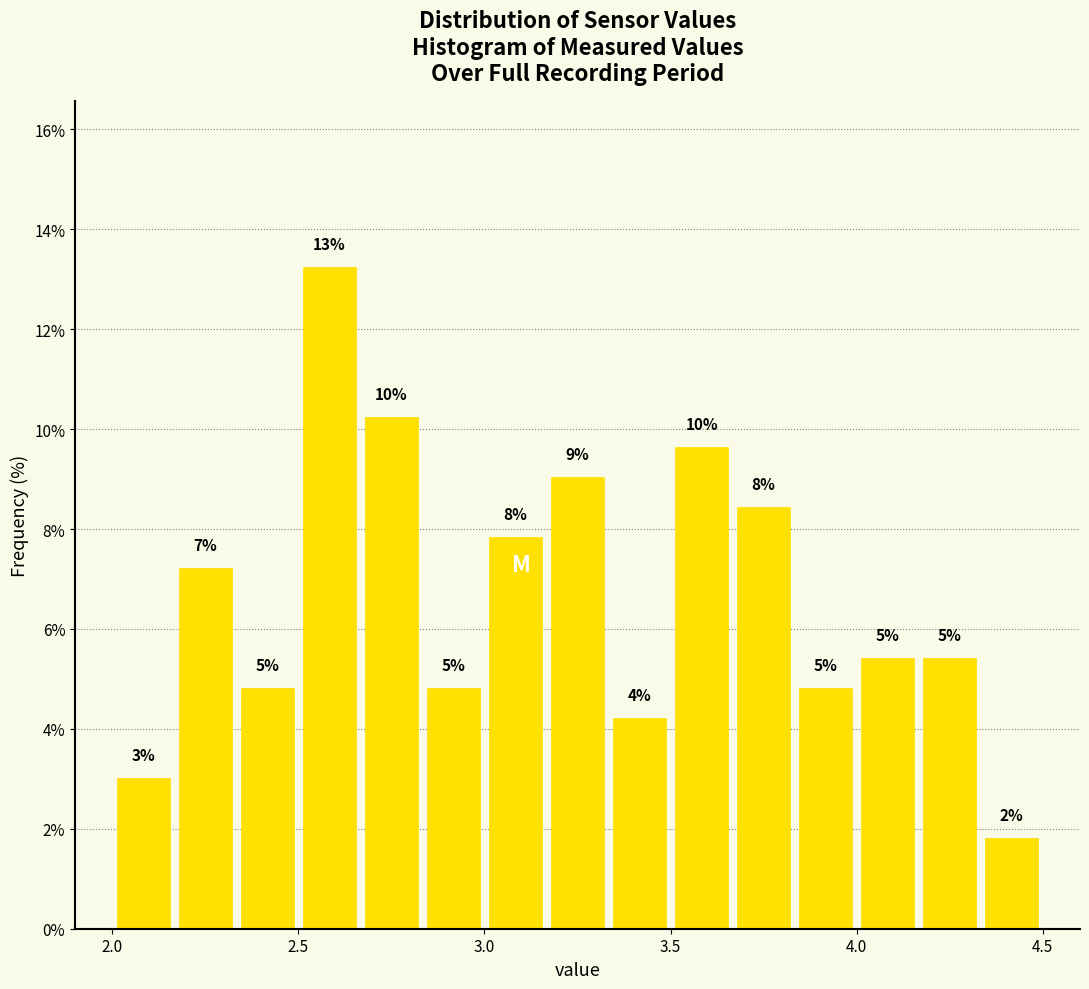

Read against the x-axis, roughly where is the centre of the tallest bar?

2.60